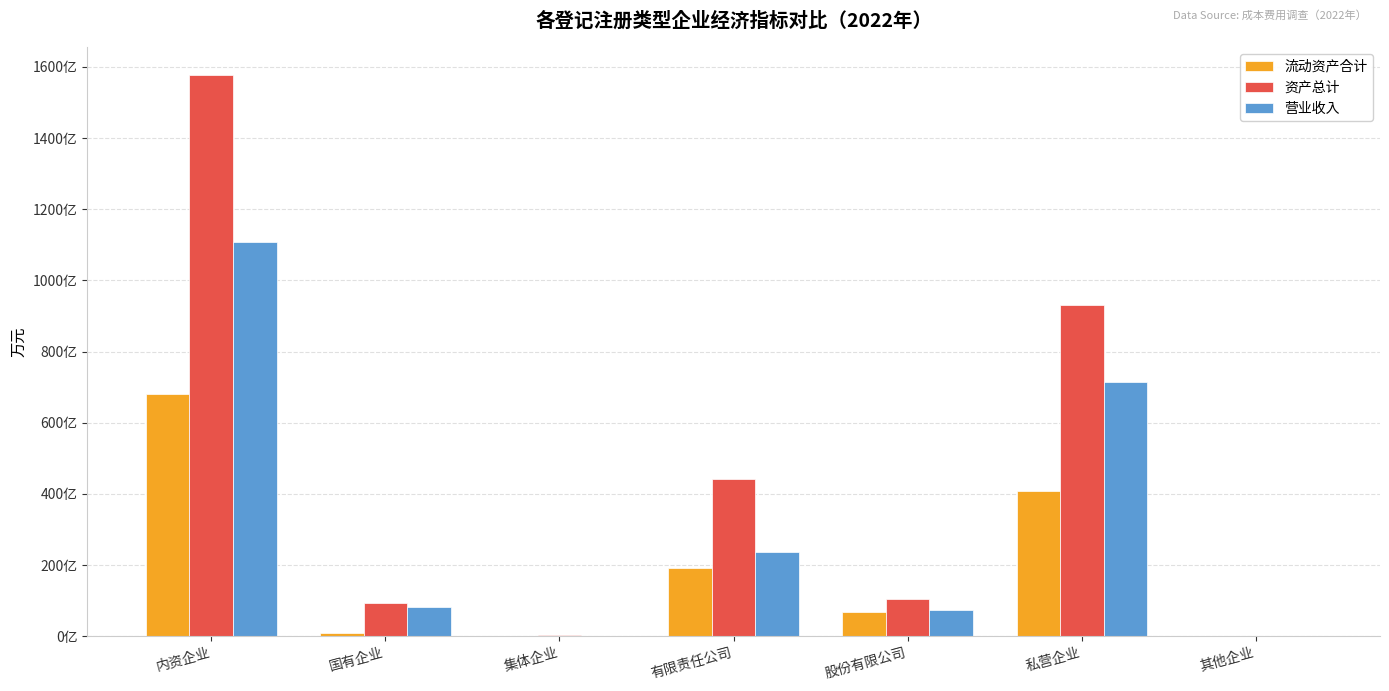

The value of 营业收入 at 其他企业 is 45. True or false?

True